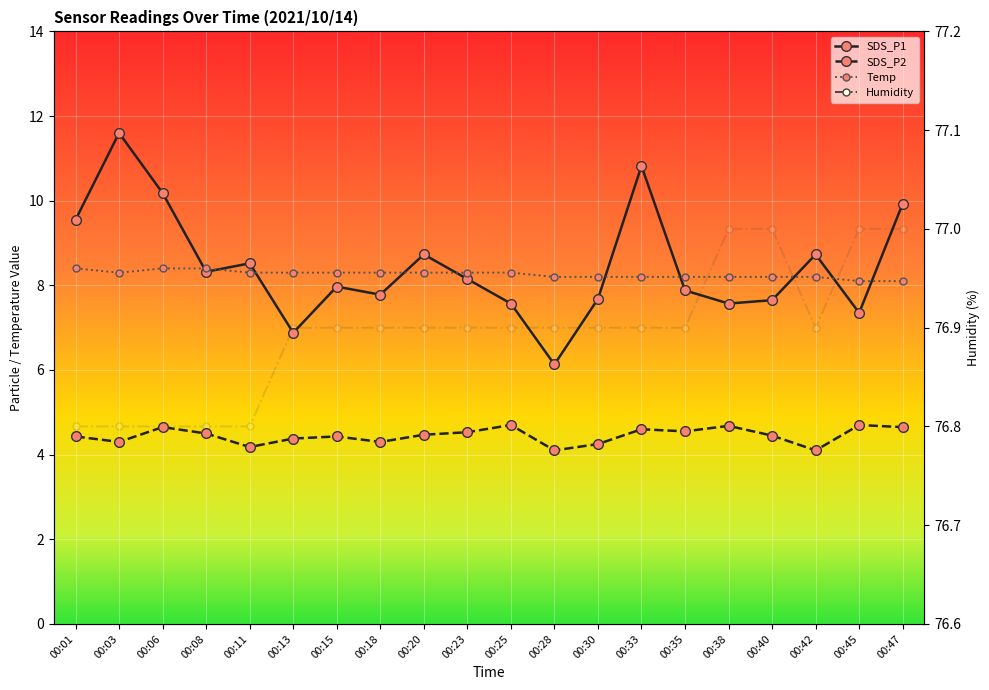

True or false: Temp has a value of 8.3 at 00:15.

True